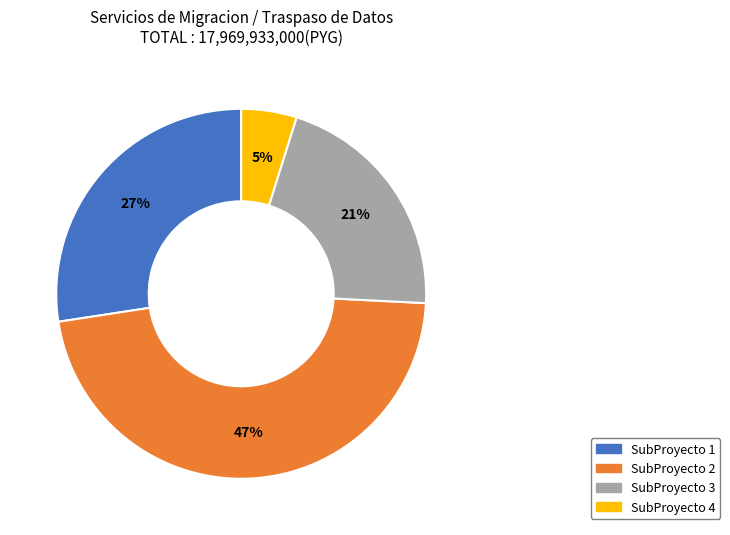

To the nearest percent, what is the difference between the largest and smallest slice percentages?

42%